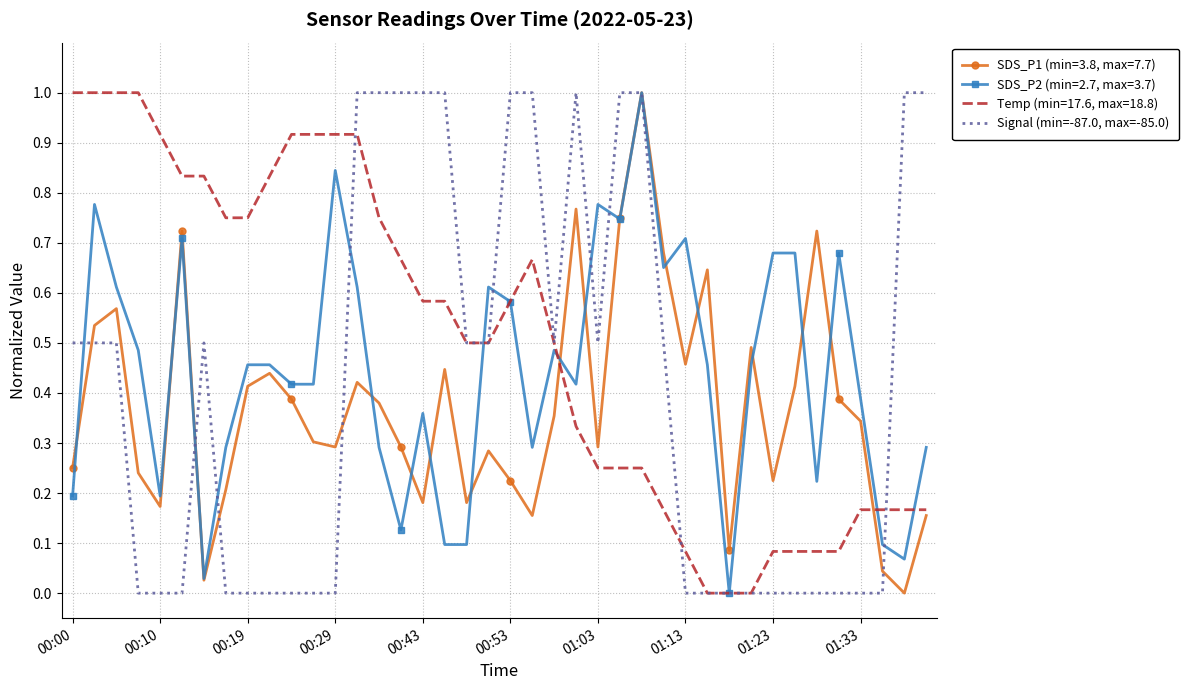

Which series has the largest total across all categories?

Temp (min=17.6, max=18.8)